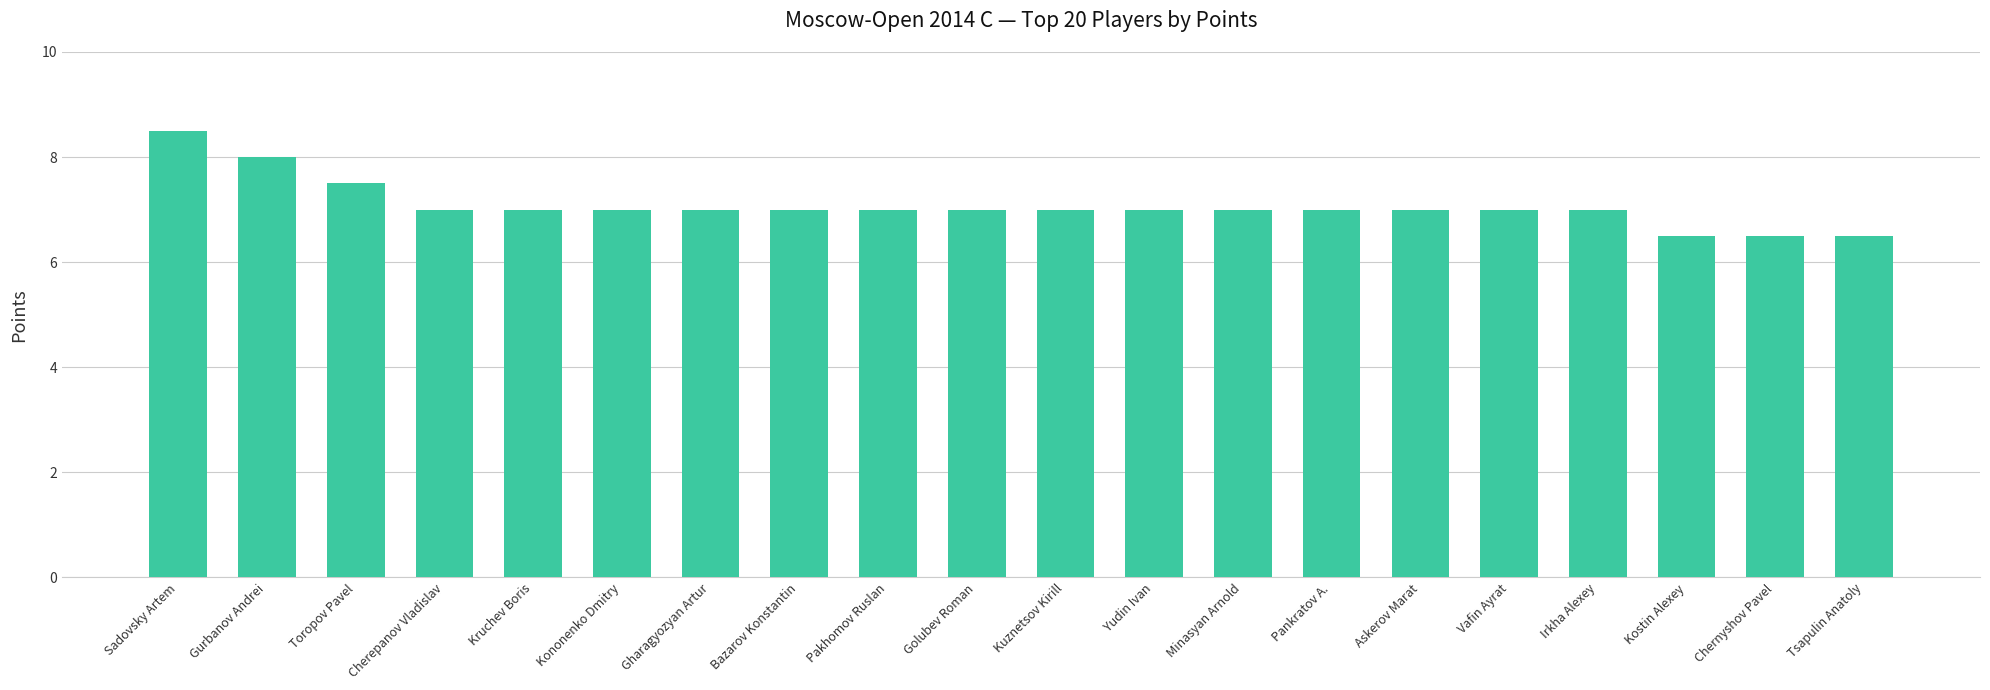

Which category has the highest value across all series?

Sadovsky Artem